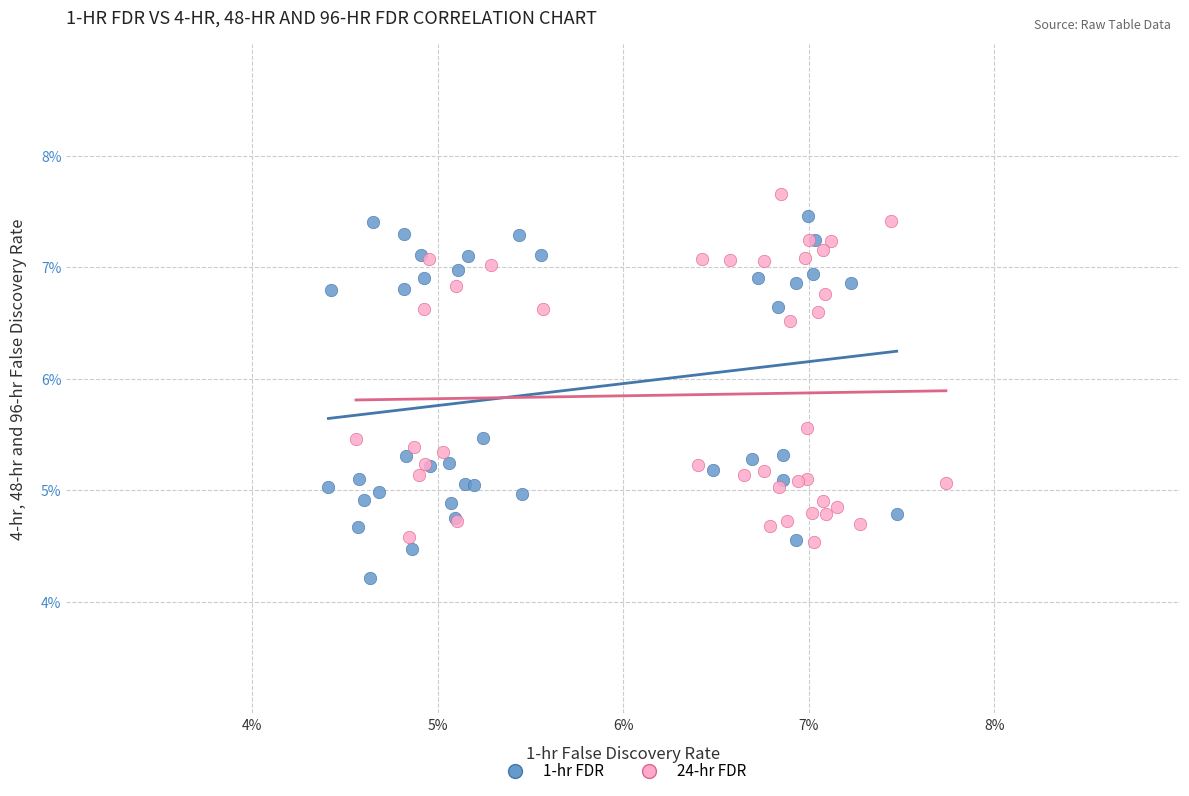

What are all the series names shown in the legend?

1-hr FDR, 24-hr FDR